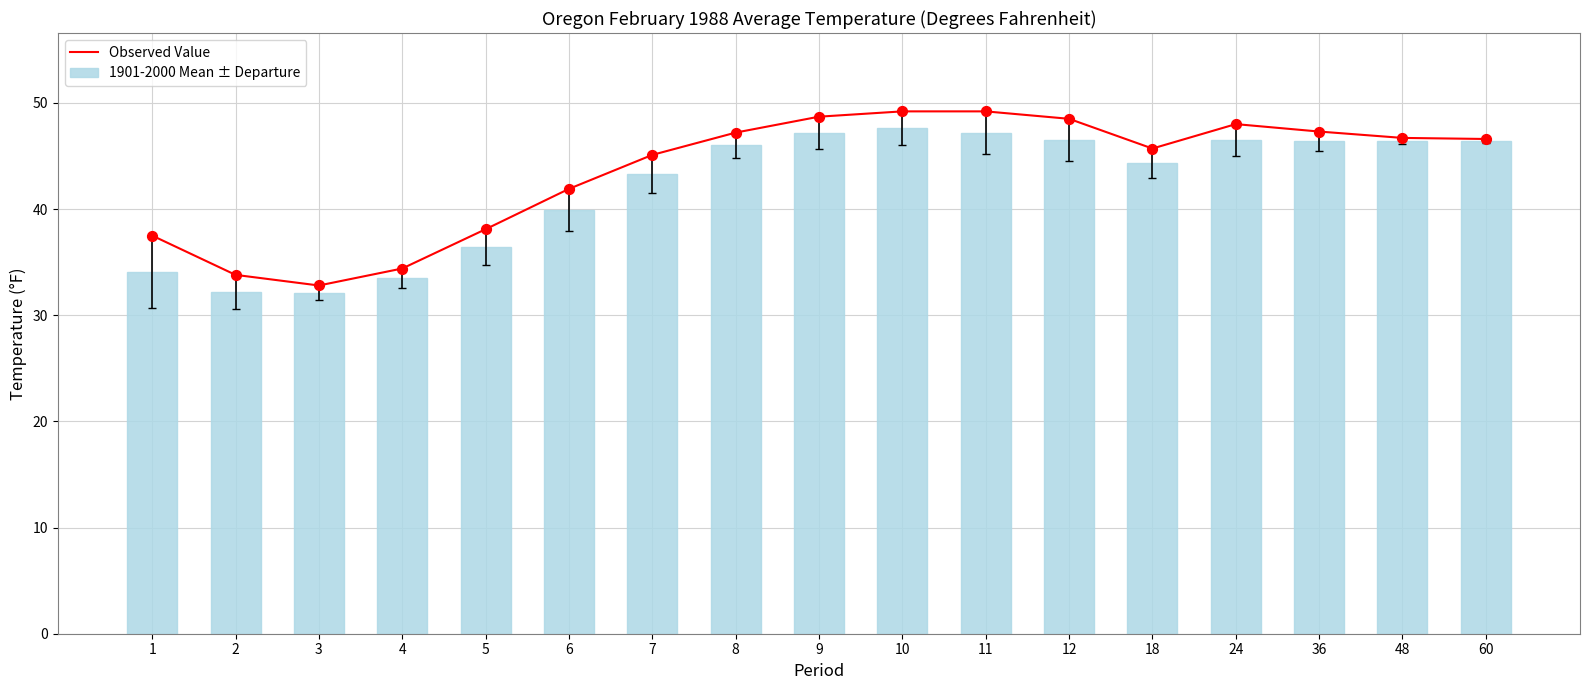

Which series has the widest spread of Y values?

Observed Value